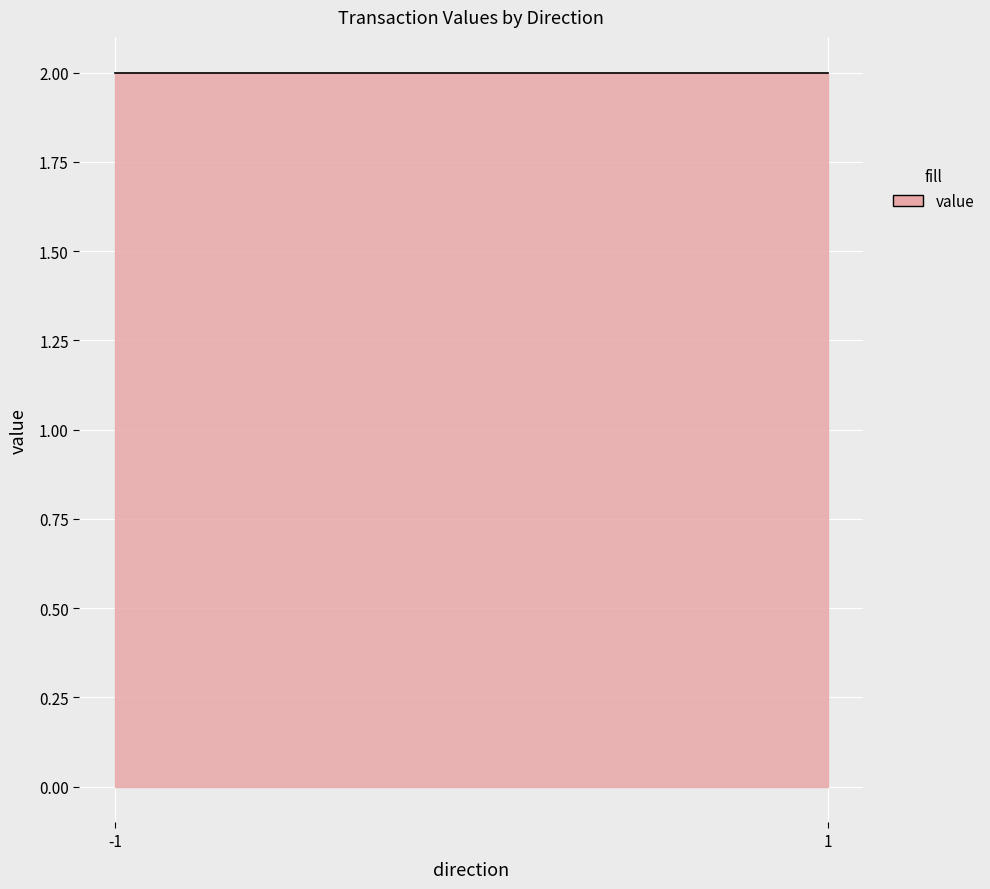

Which series has the largest range (max minus min)?

value